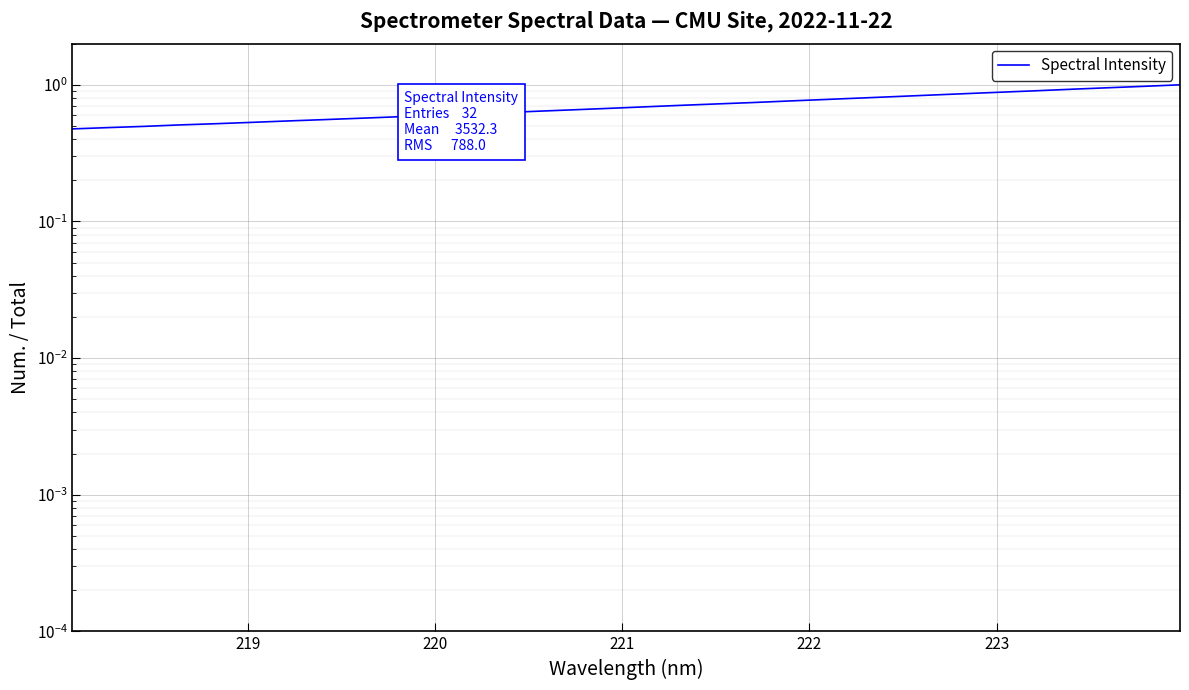

Reading right to left, extract all data points from this chart.

1.0	1.0	1.0	0.9	0.9	0.9	0.9	0.8	0.8	0.8	0.8	0.8	0.7	0.7	0.7	0.7	0.7	0.7	0.6	0.6	0.6	0.6	0.6	0.6	0.6	0.5	0.5	0.5	0.5	0.5	0.5	0.5